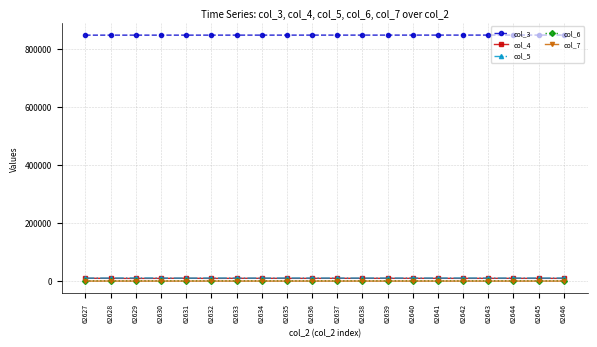

In col_5, how many points are higher than both neighbors (excluding endpoints)?

5